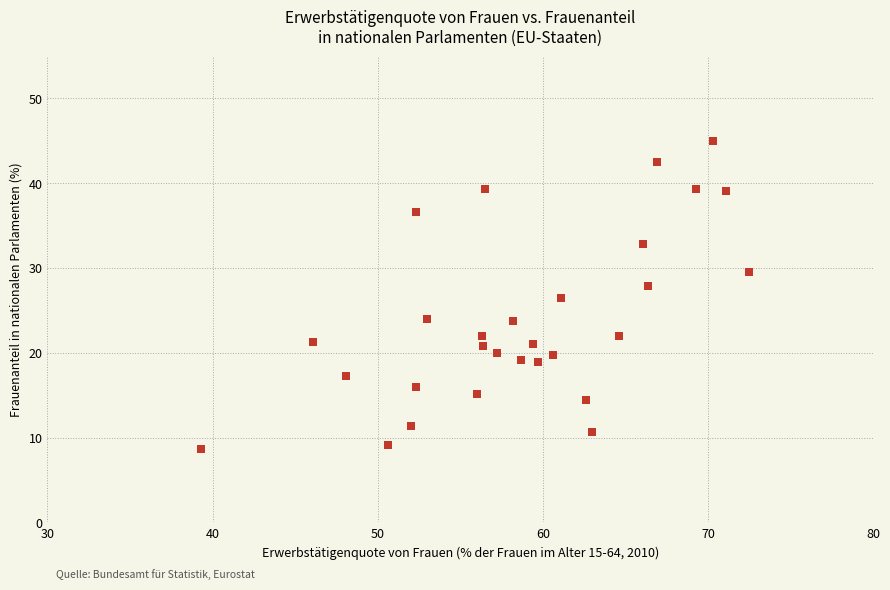

What is the range of X values (max minus min)?

33.2